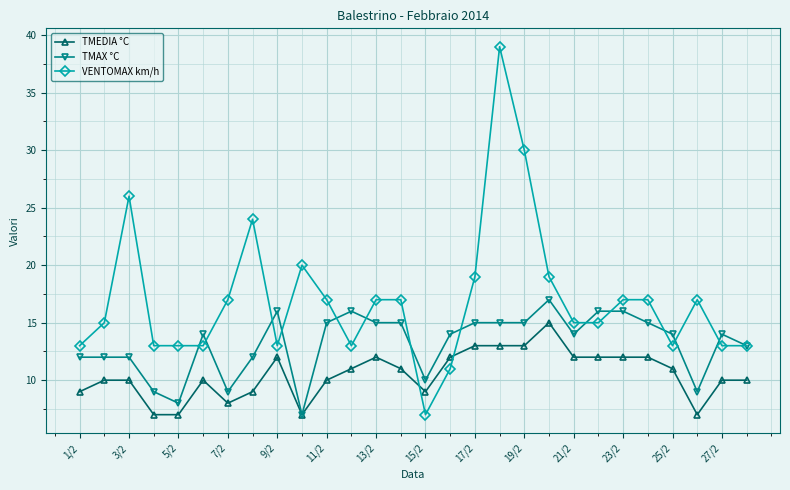

What is the value of the VENTOMAX km/h point at the 24th from the left?

17